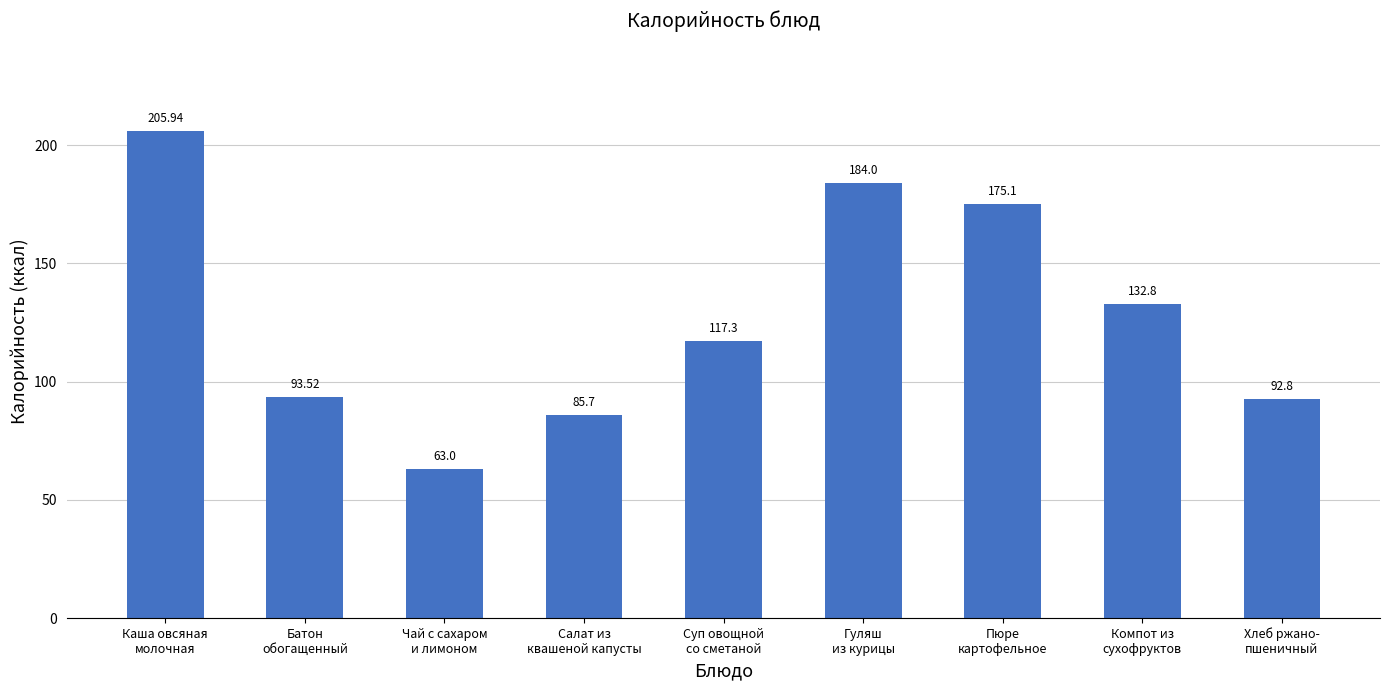

The value at Каша овсяная
молочная is 205.9. True or false?

True